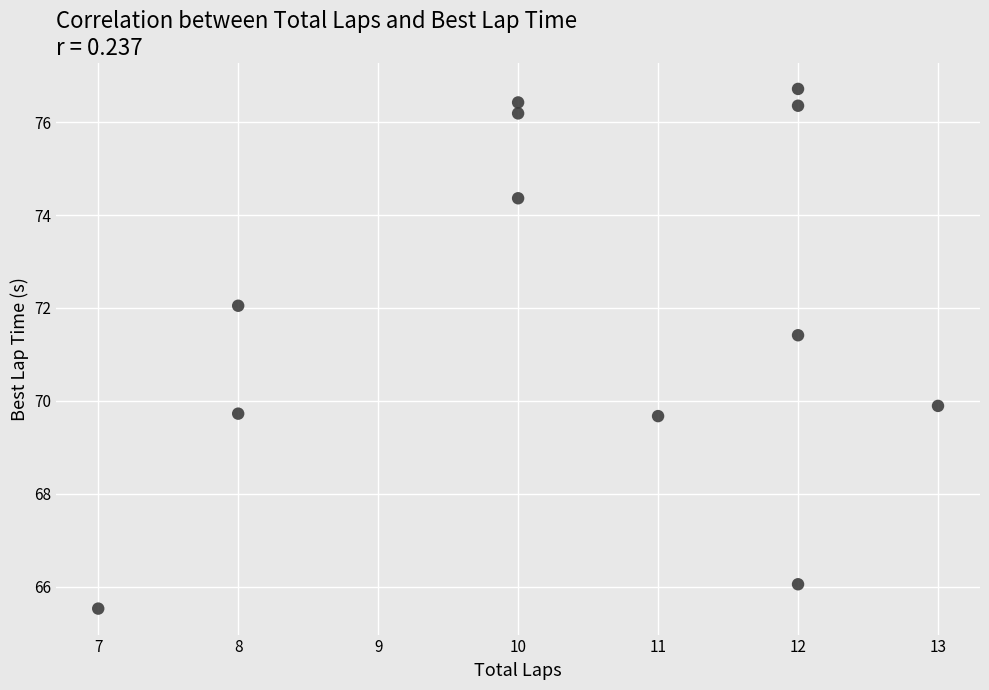

What is the average X value?

10.4